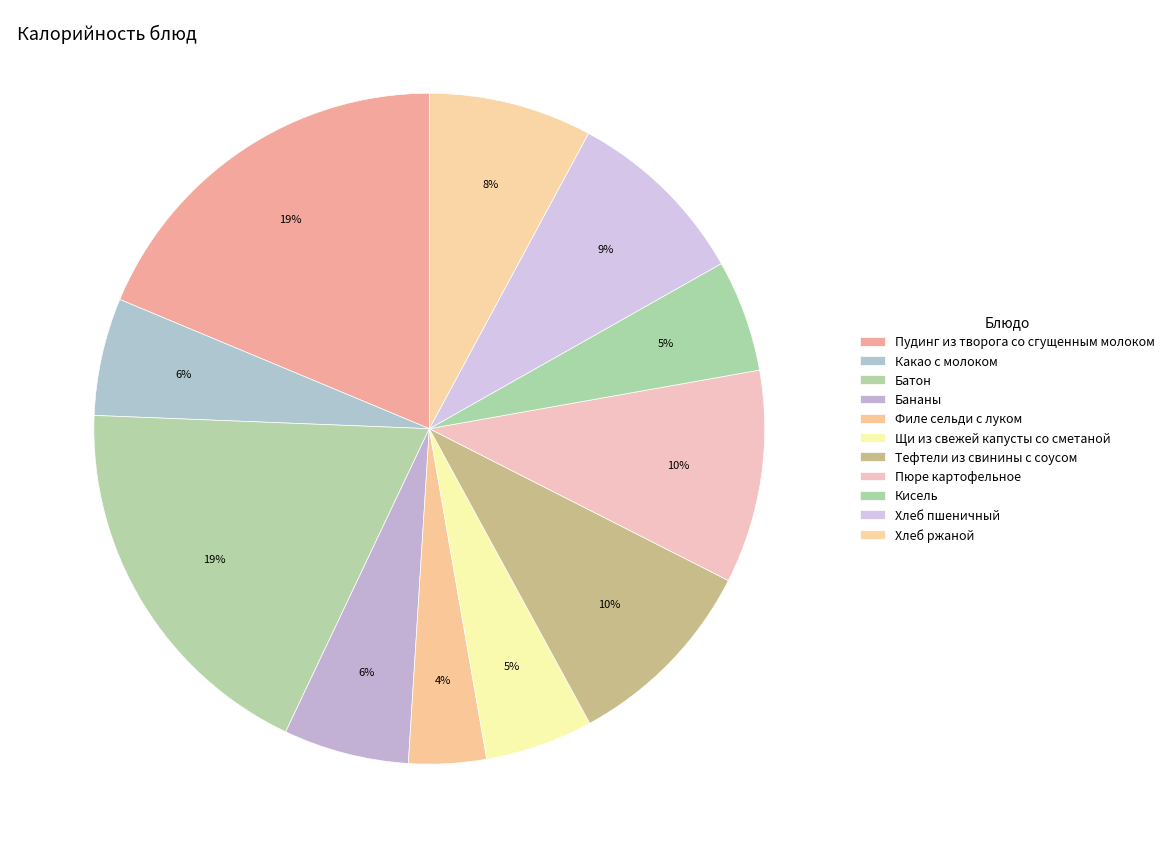

How many slices are in this pie chart?

11